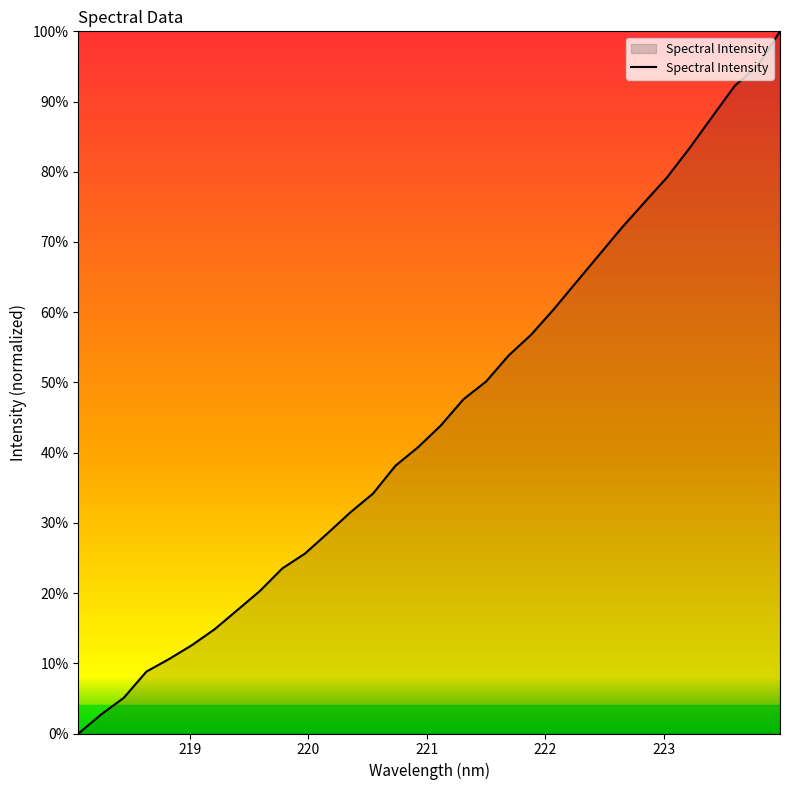

How many lines are shown in the chart?

1